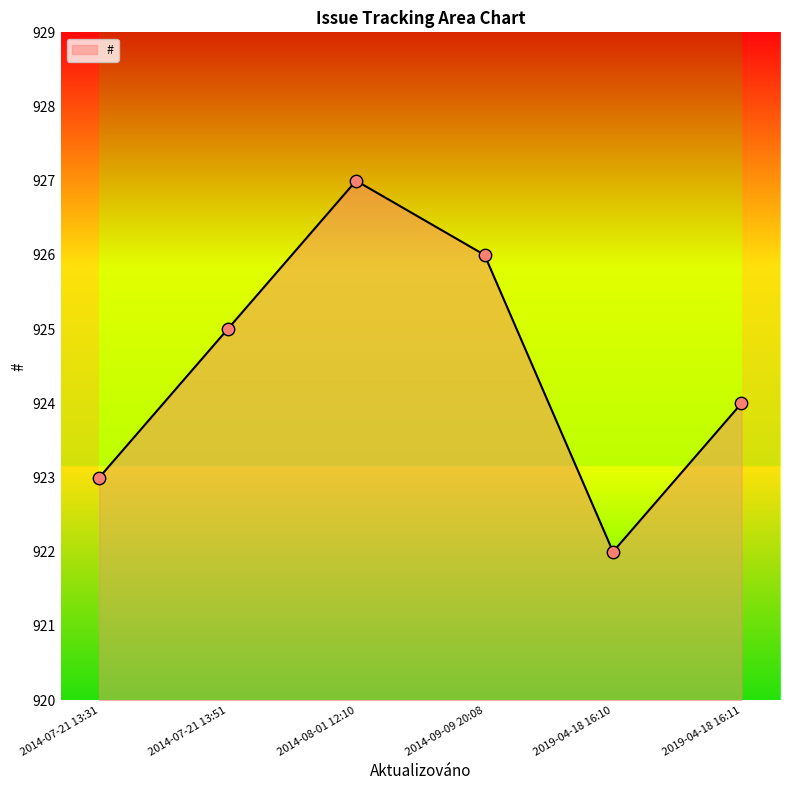

Which has a higher value, 2014-09-09 20:08 or 2014-08-01 12:10?

2014-08-01 12:10